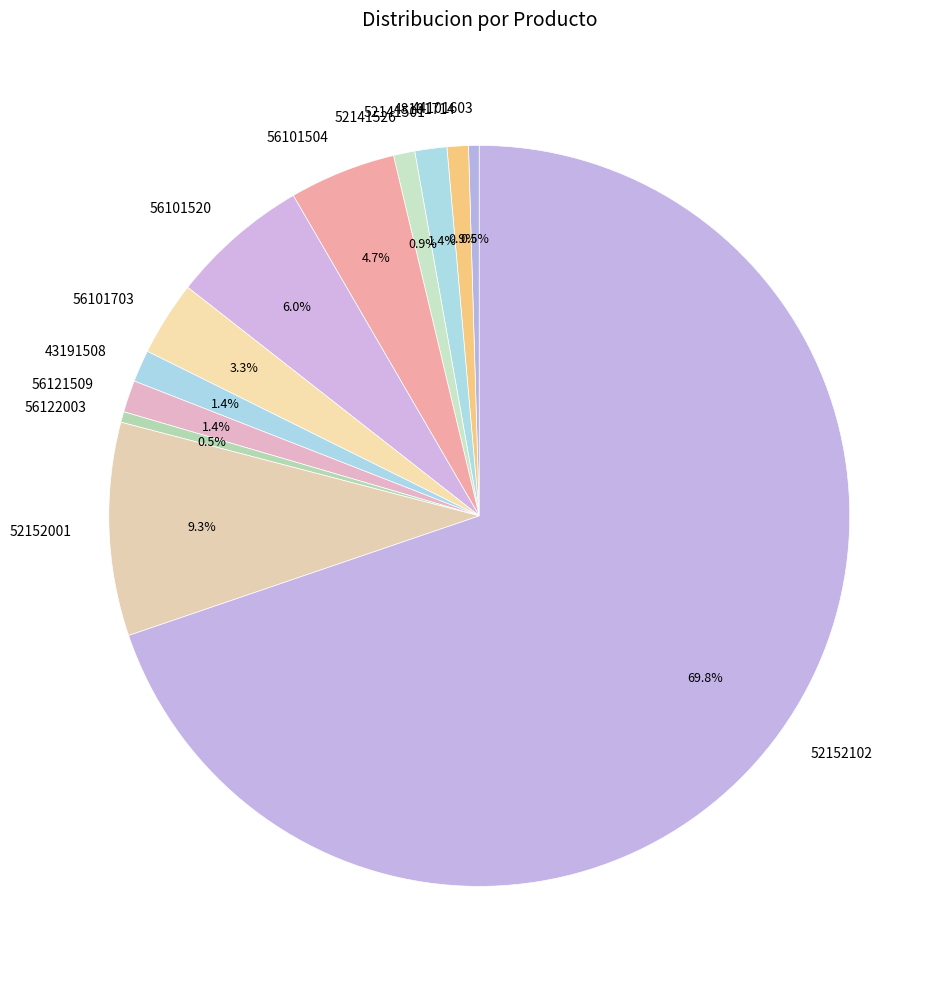

Is it true that 52152102 is 81% of the pie?

False